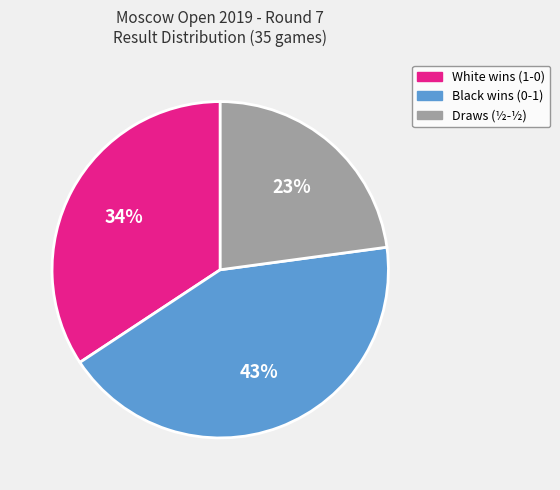

How many segments does this pie chart have?

3